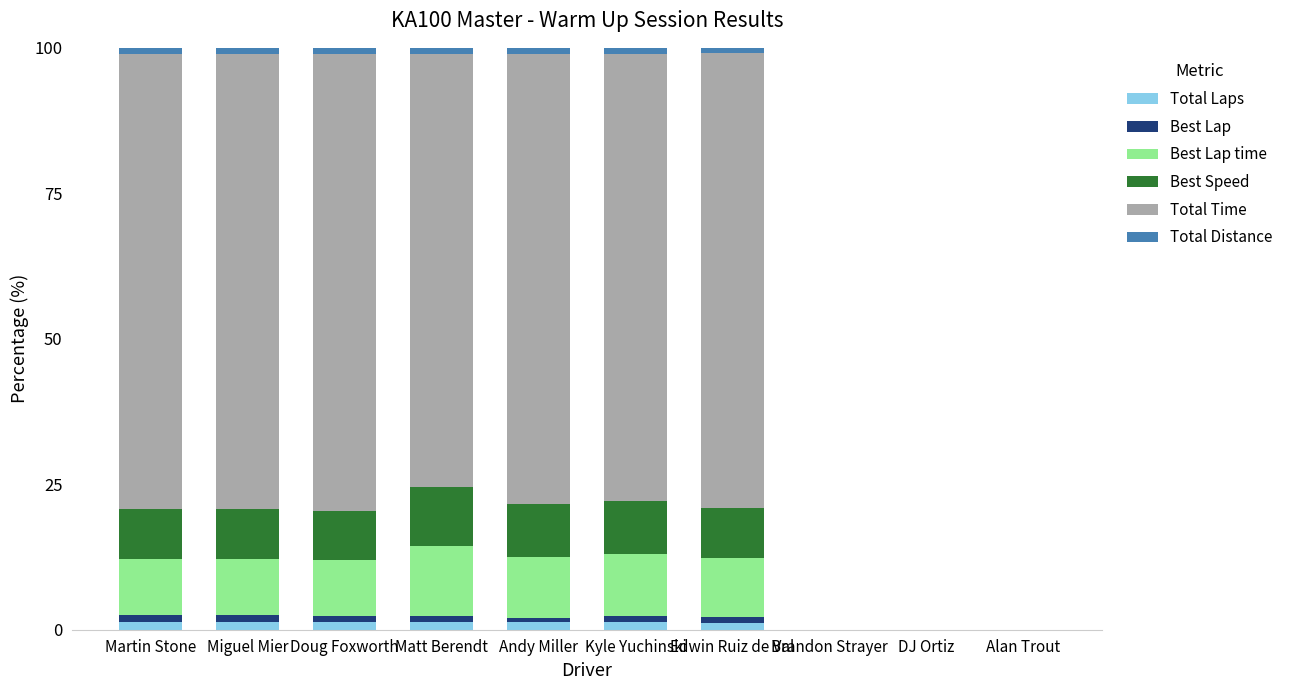

How many categories are shown in the chart?

10